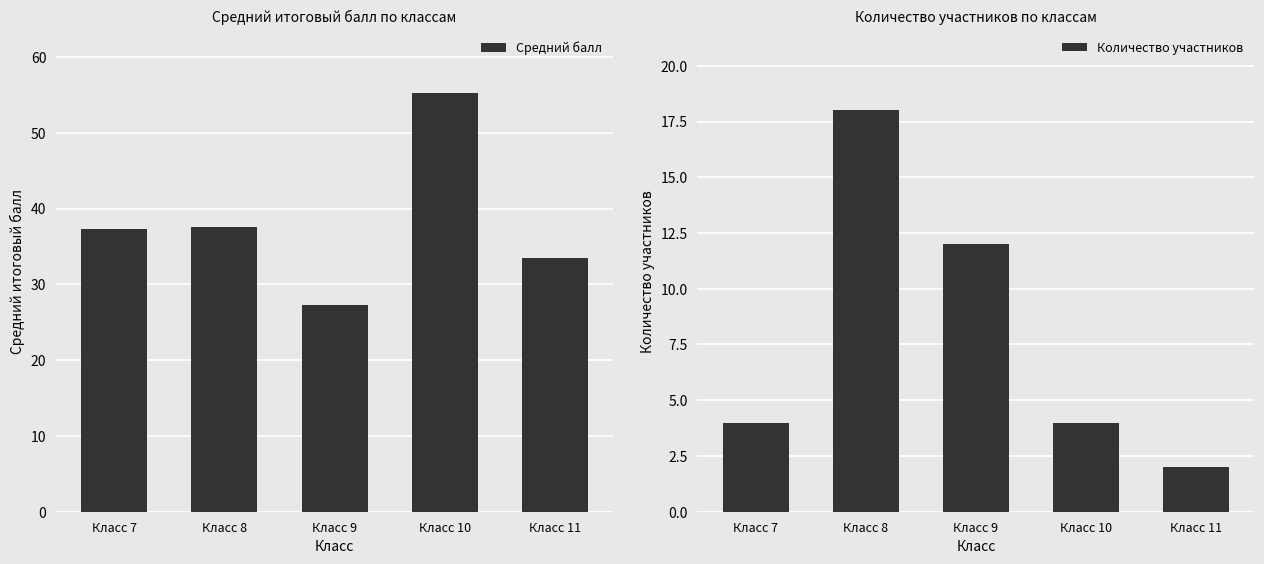

Which series has the largest total across all categories?

Средний балл